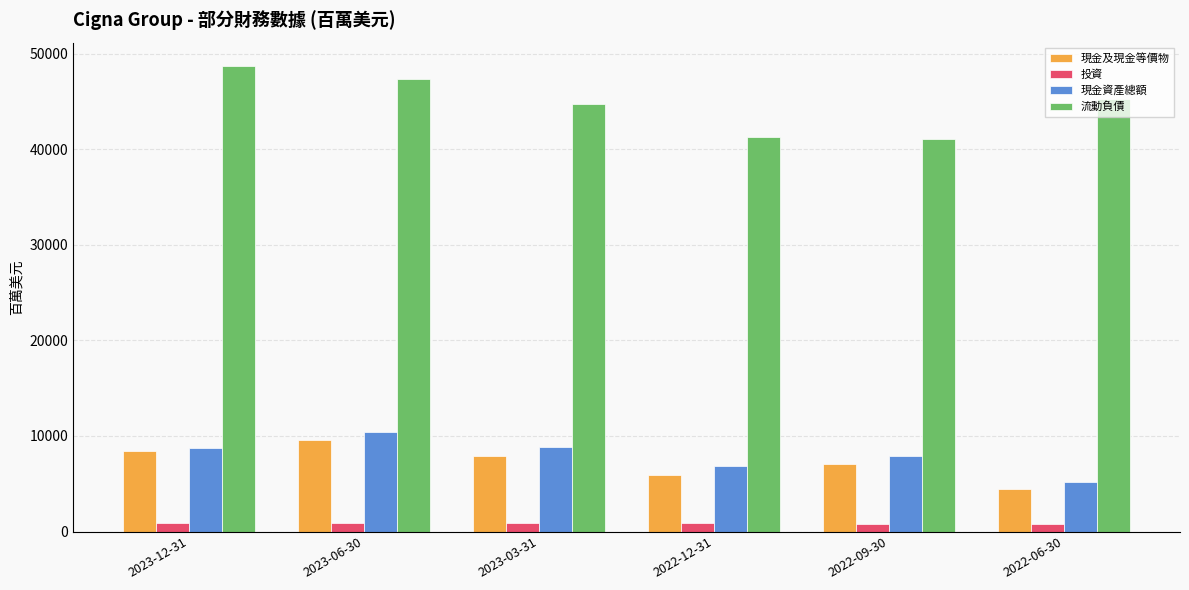

What is the total value across all series at 2022-06-30?

55568